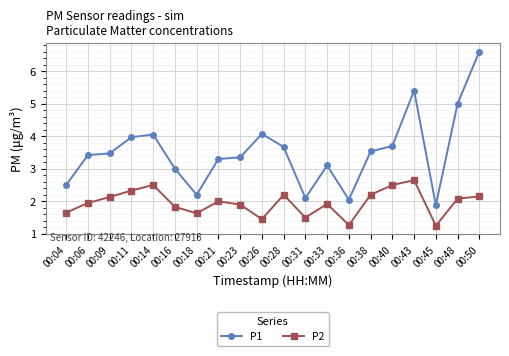

What is the difference between the highest and lowest values at 00:45?

0.6